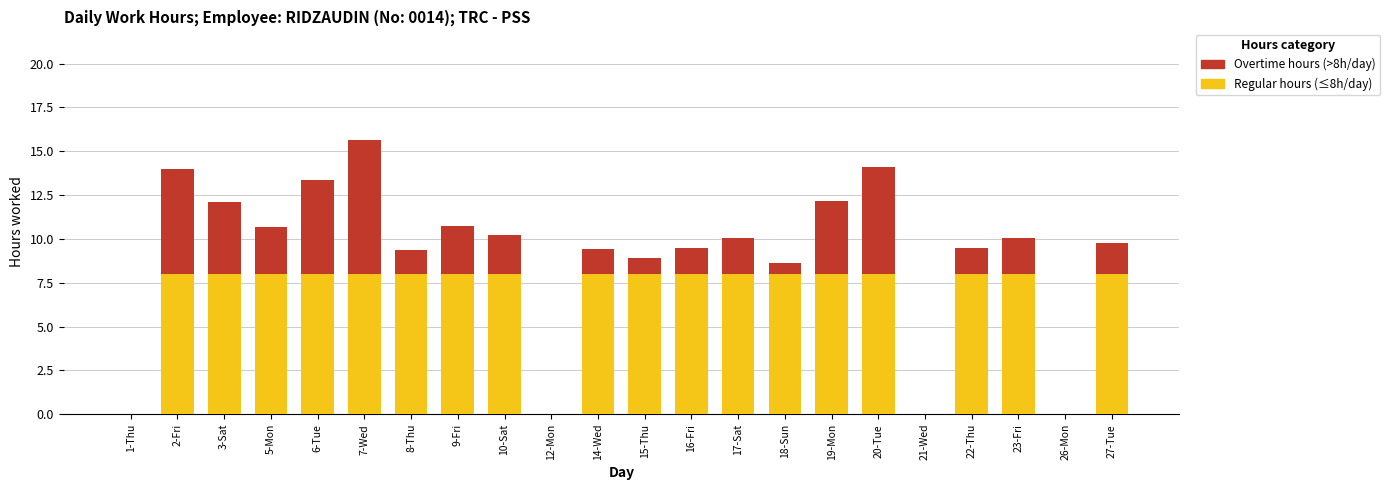

What is the total value across all series at 5-Mon?

10.7